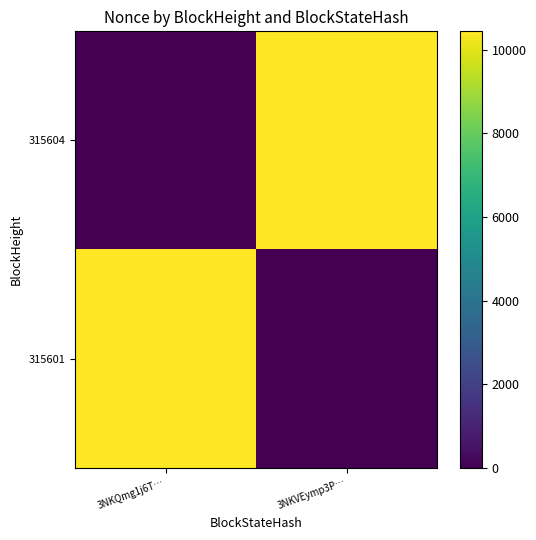

What is the maximum value shown in the chart?

10439